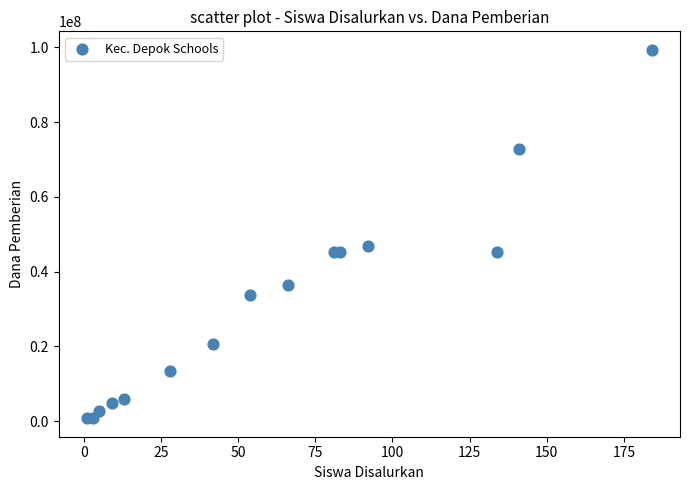

What Y value in the scatter plot is closest to 50062500?

46875000